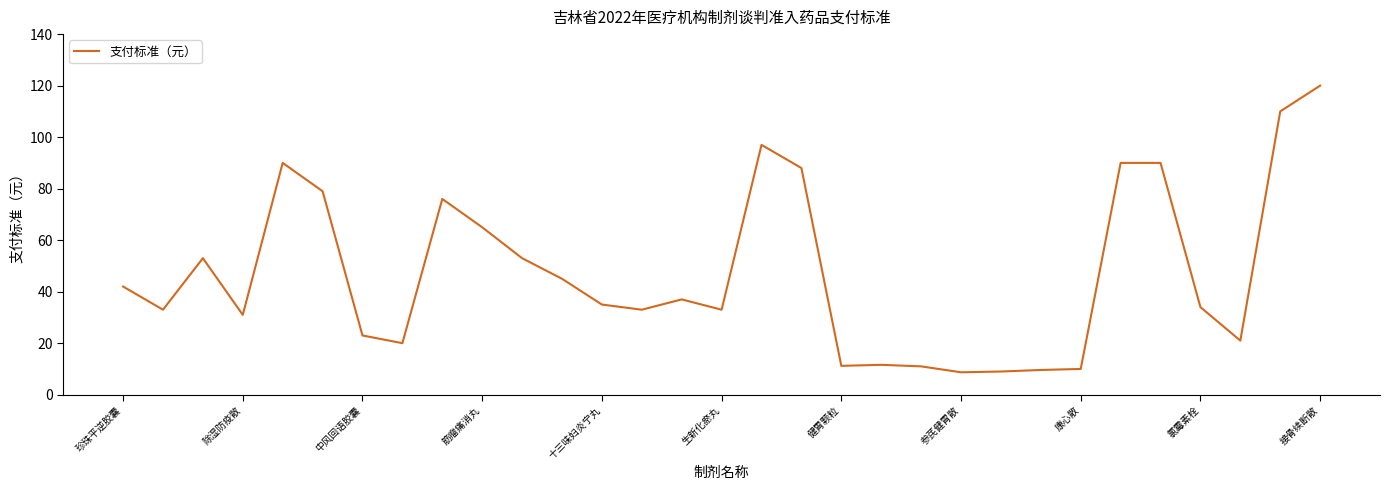

What is the maximum value shown in the chart?

120.0